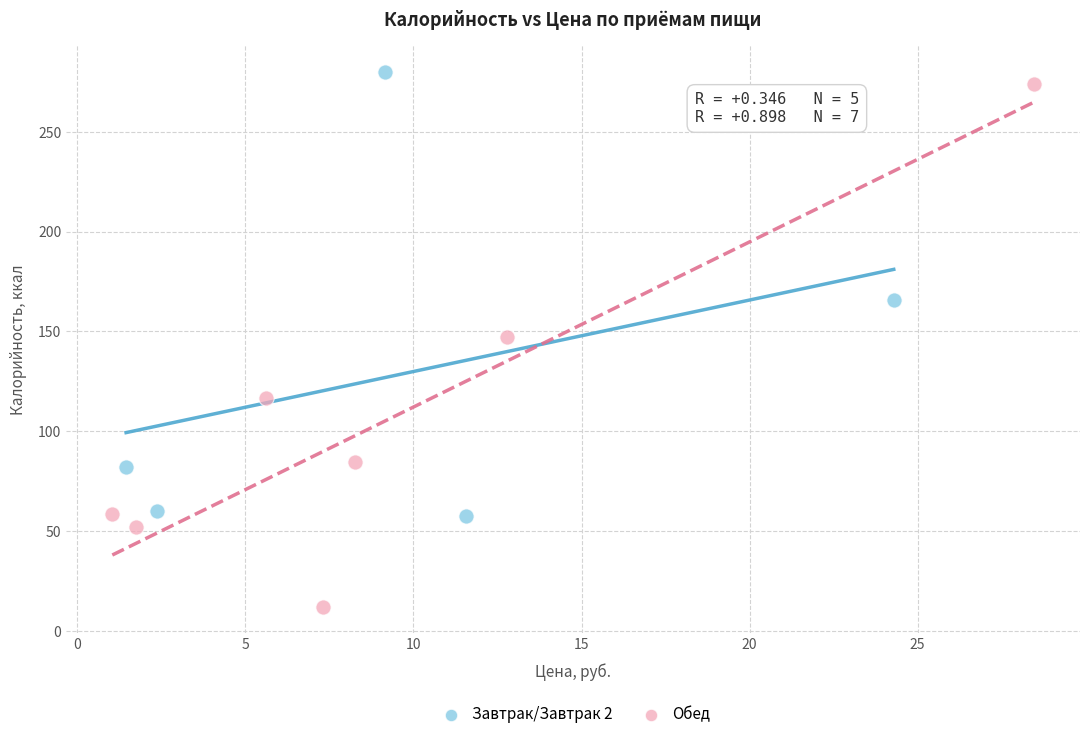

Which series has the widest spread of Y values?

Обед